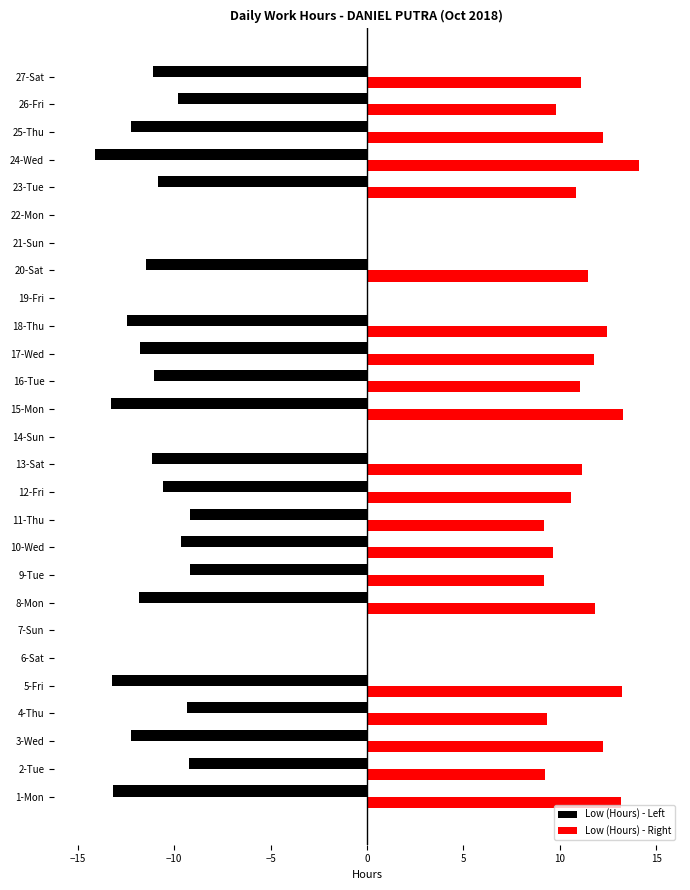

Which label corresponds to the largest value in the chart?

24-Wed